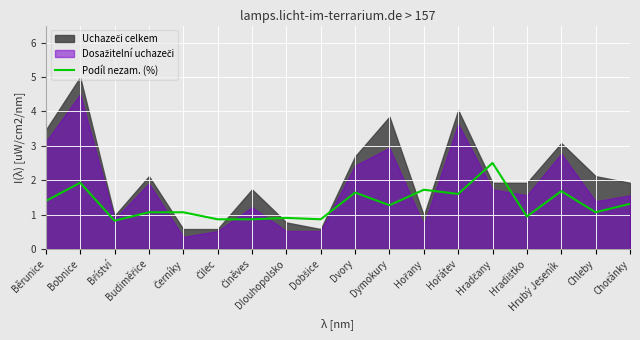

What is the lowest value of the Podíl nezam. (%) series?

0.8